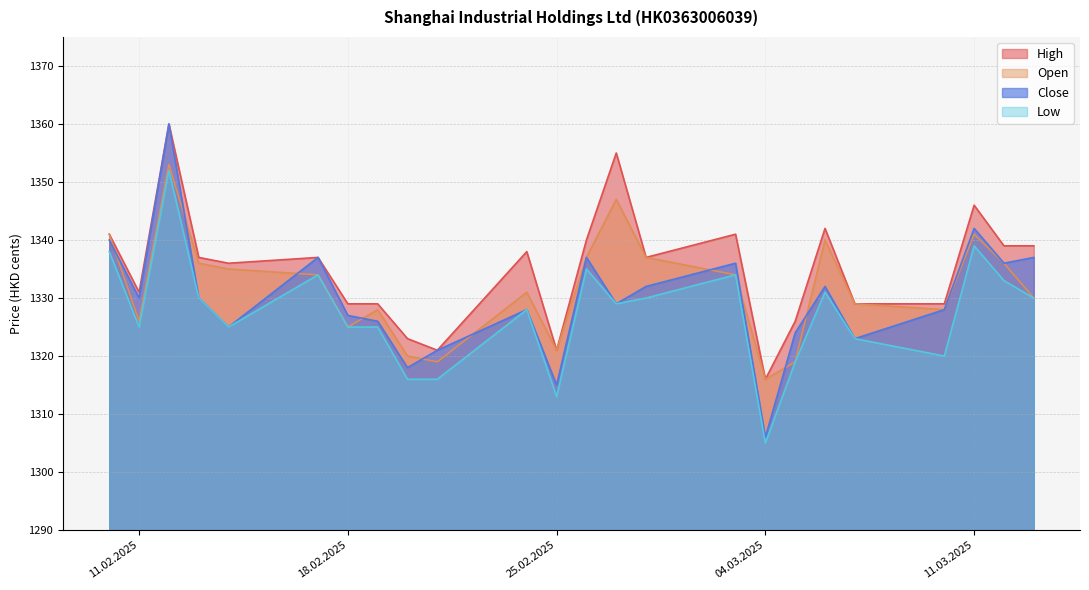

What is the value of the High point at the 4th from the left?

1337